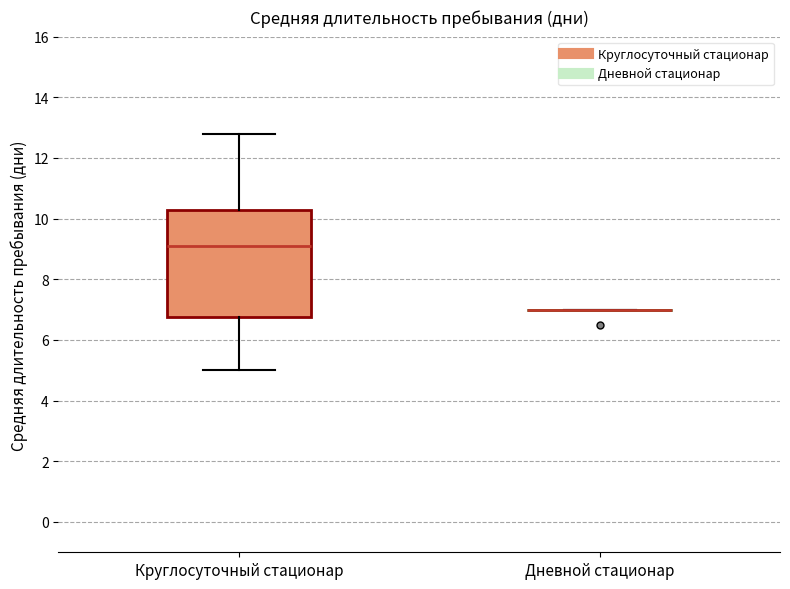

Reading left to right, read every box against the y-axis: the position of its median line, the range the box covers, and the ends of its whiskers. The values are not printed on the chart, so give them approximately, as read against the axis.

Круглосуточный стационар: median 9.2, box 6.8 to 10.4, whiskers 5.0 to 12.8
Дневной стационар: box collapsed to a line at 7.0, whiskers 7.0 to 7.0